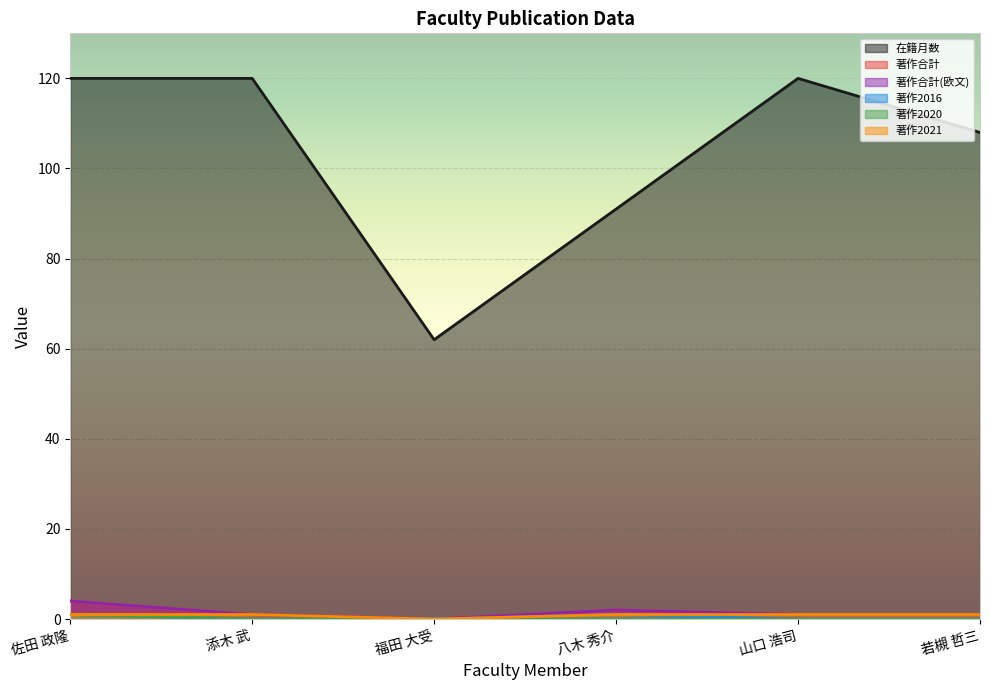

What is the maximum value for 在籍月数?

120